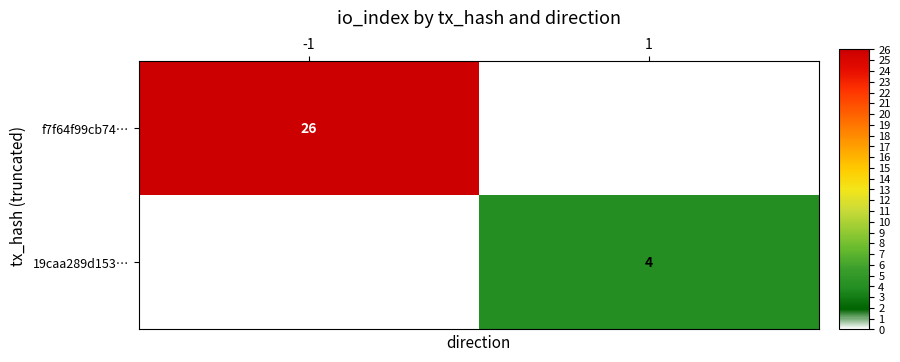

The 19caa289d153… series shows 7 at 1. True or false?

False